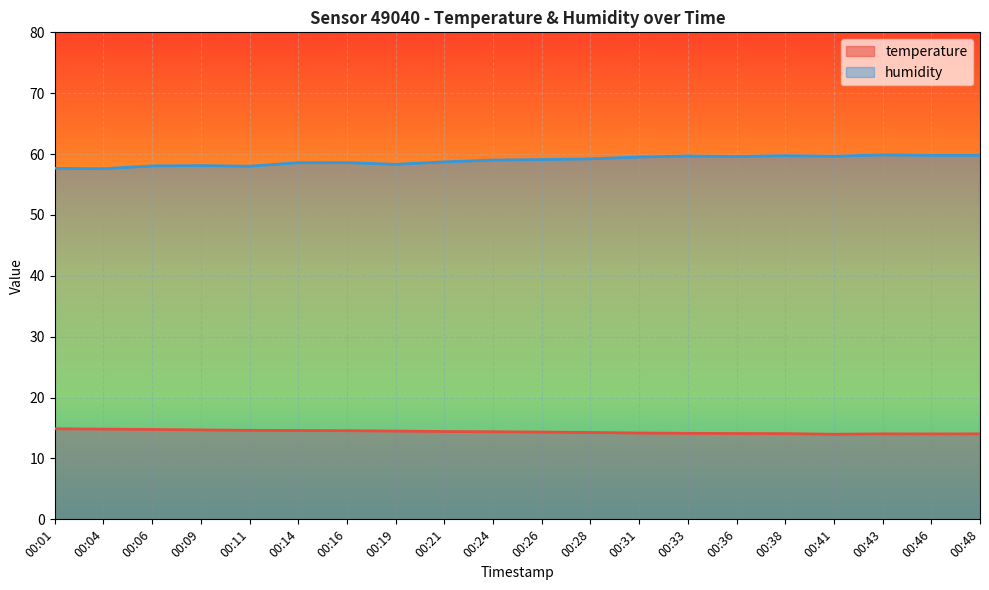

True or false: temperature and humidity cross at least once.

False